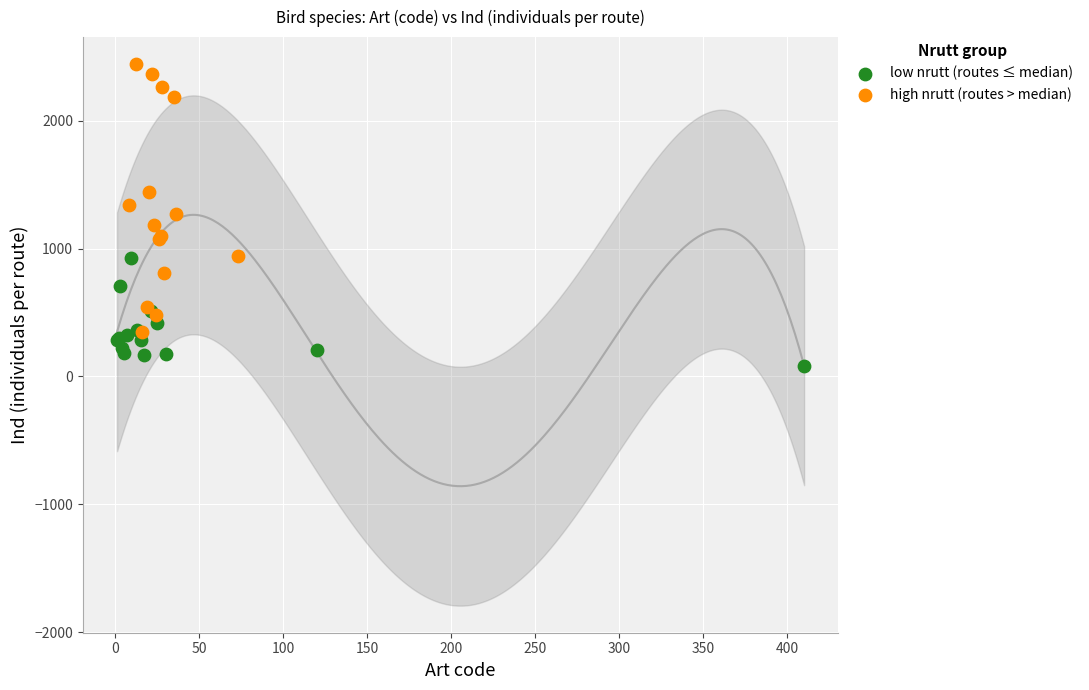

Which series contains the highest Y value?

high nrutt (routes > median)